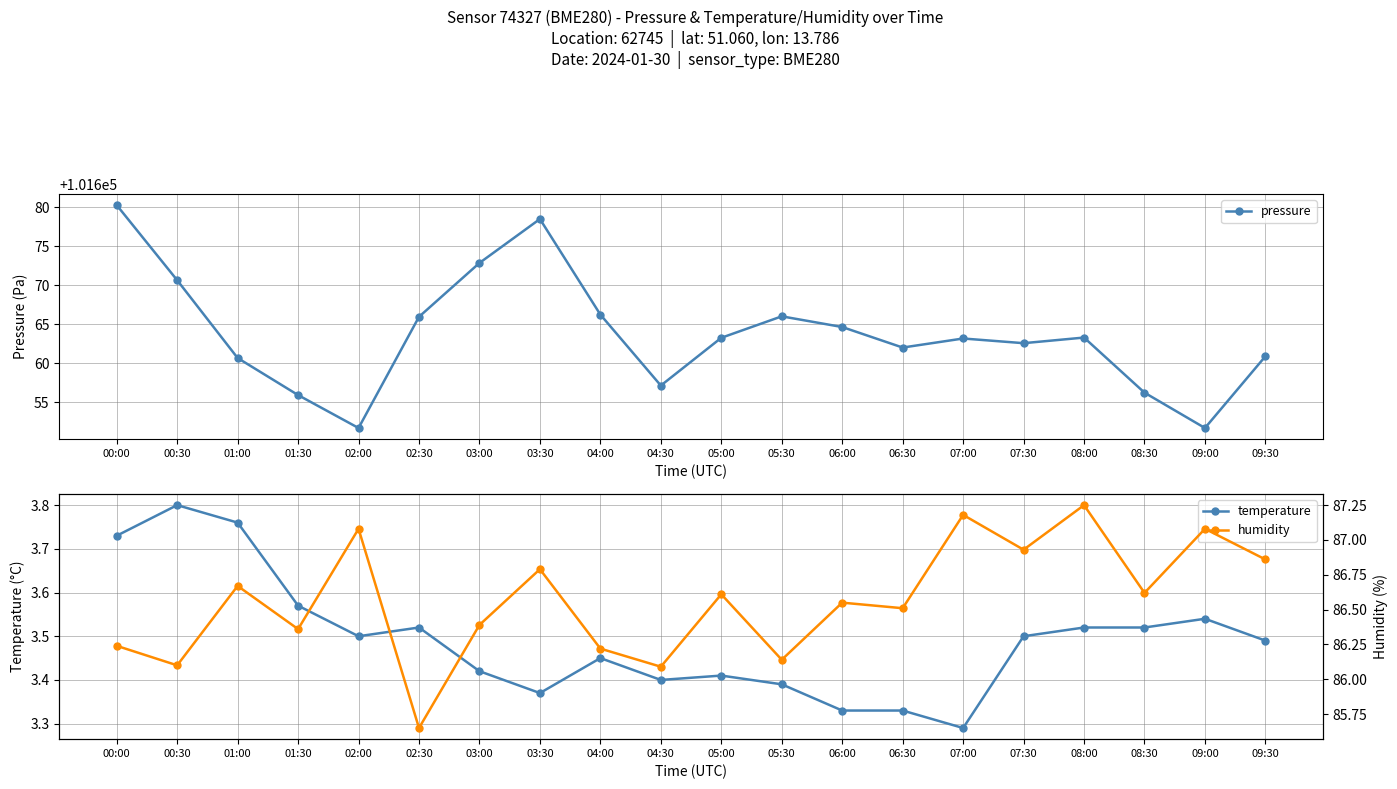

What is the difference between the maximum and minimum values in the temperature series?

0.5